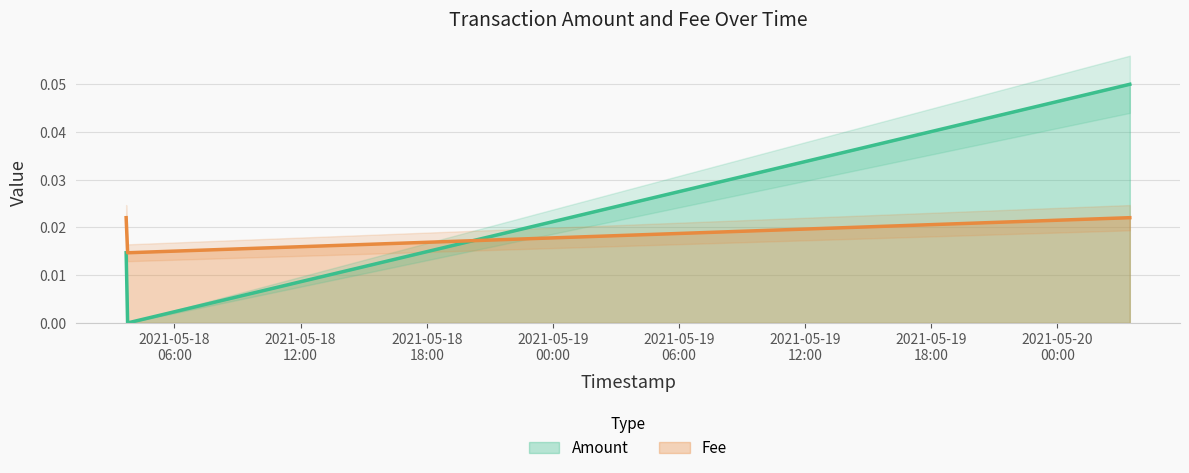

What is the sum of all values?

0.1